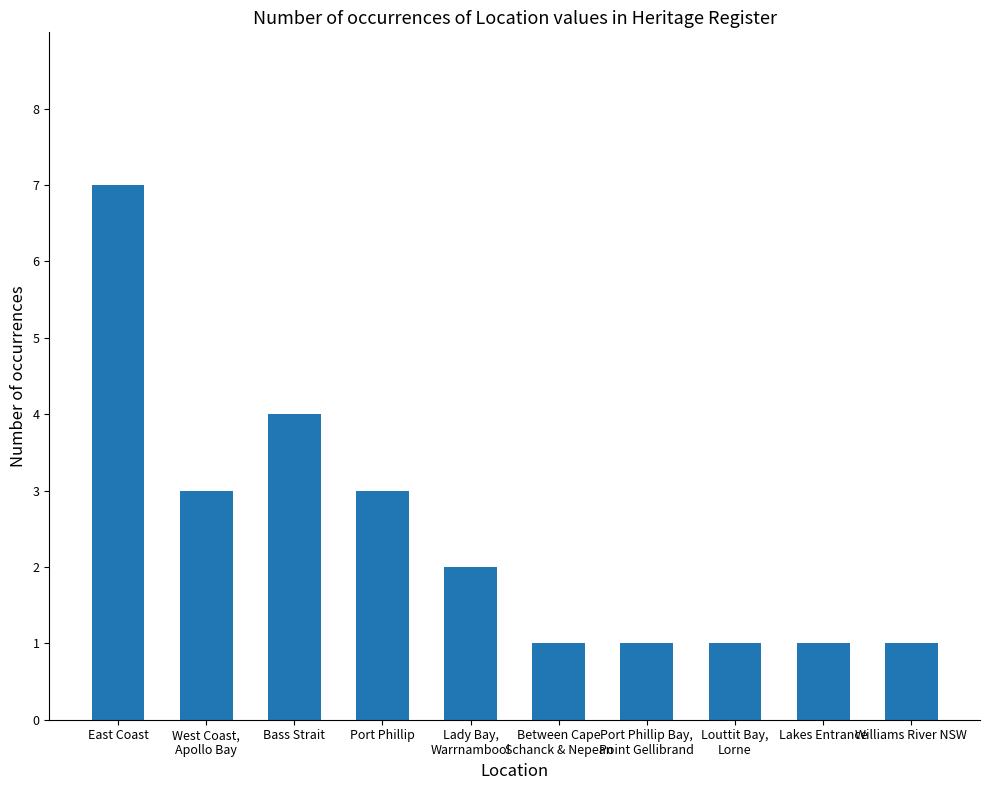

Which label corresponds to the largest value in the chart?

East Coast